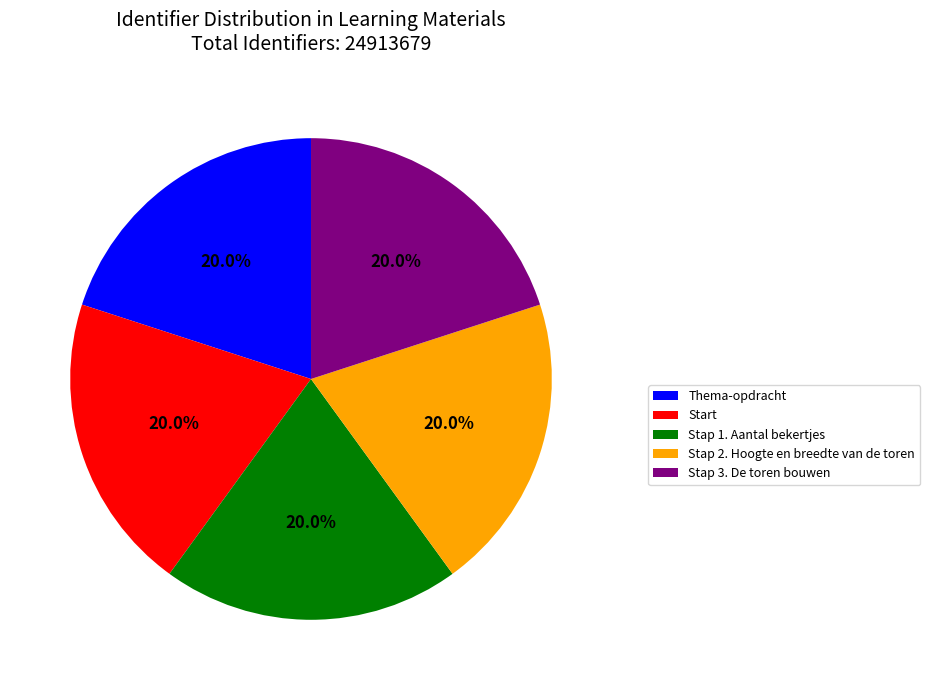

Is there a majority slice in this chart?

No